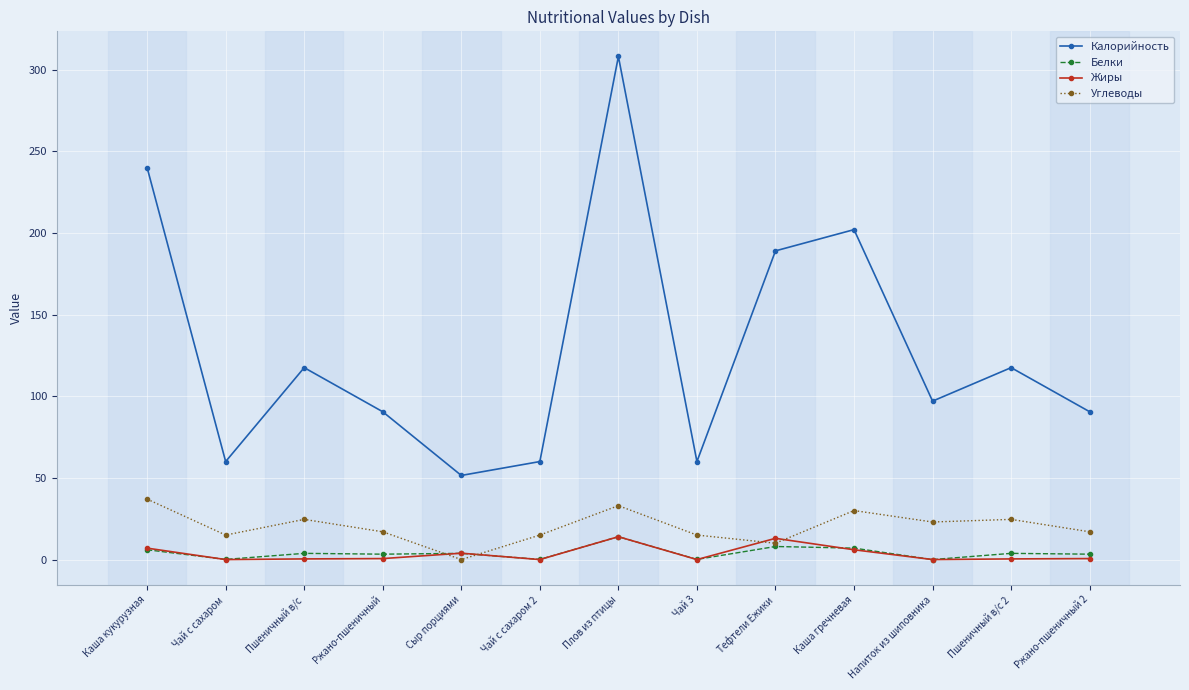

At which category is the sum across all series the highest?

Плов из птицы